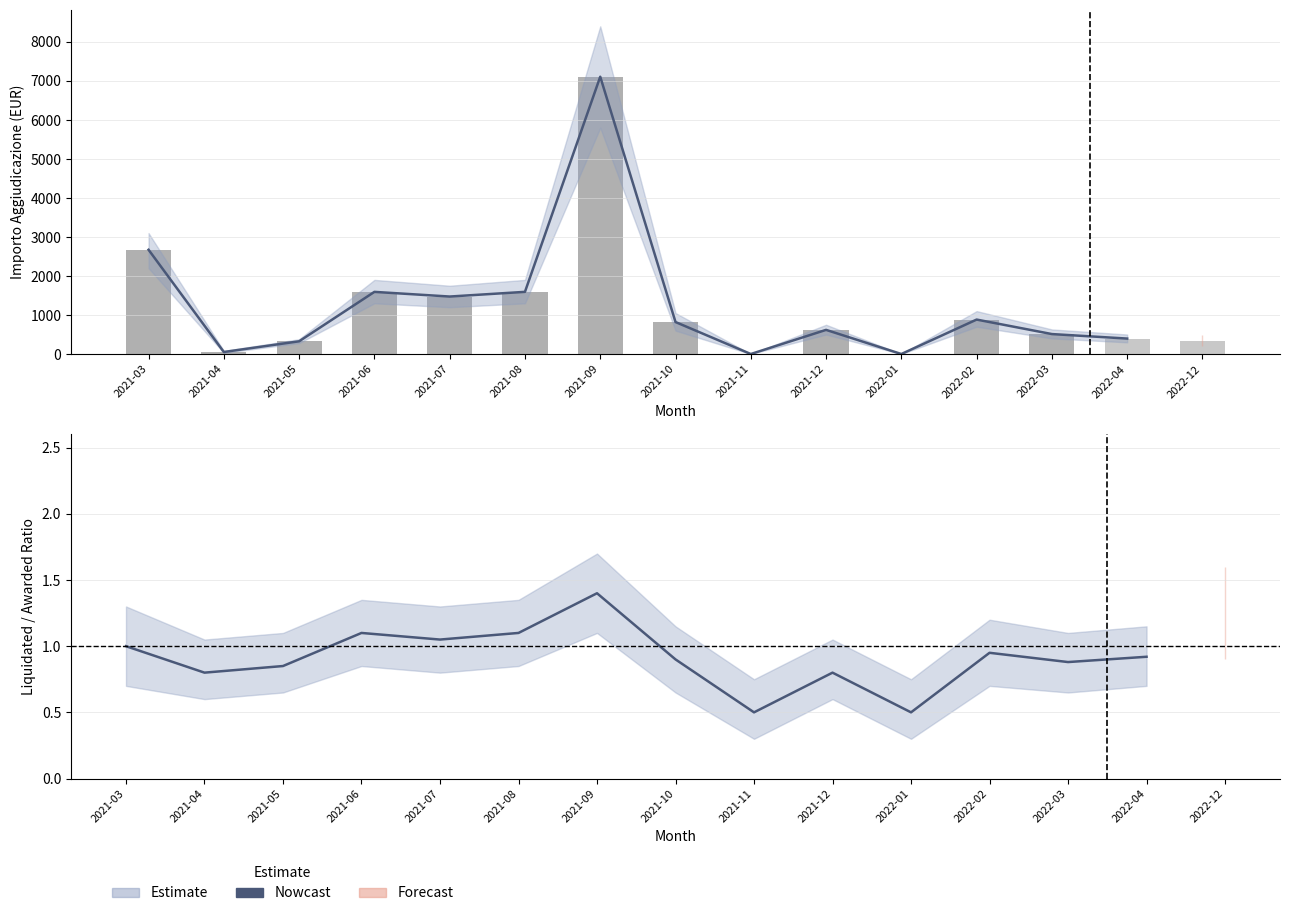

How many groups of bars are there?

15